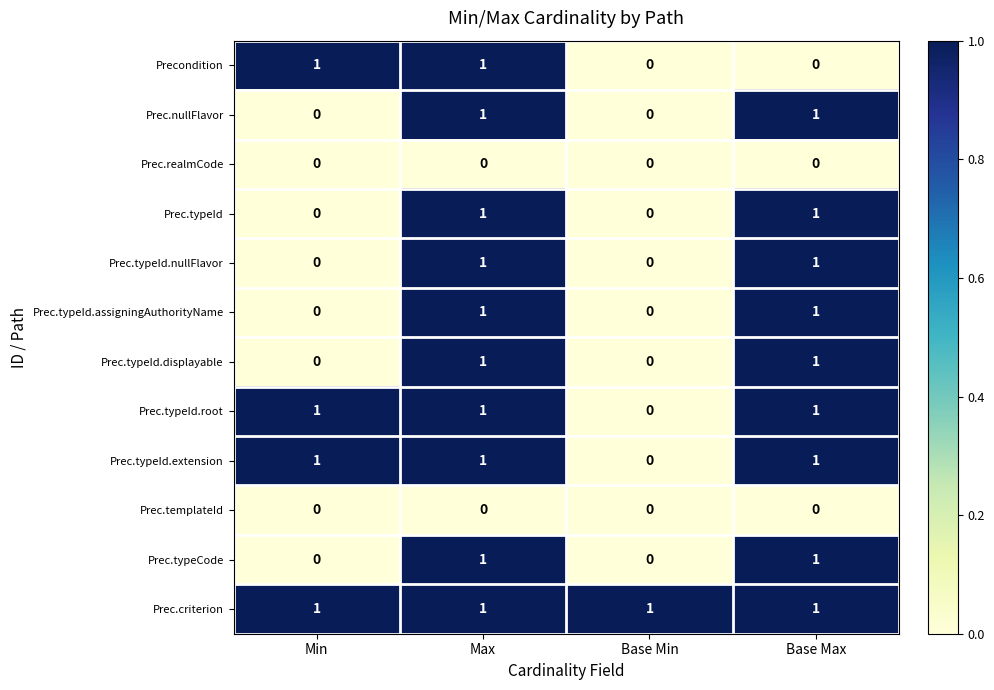

Between Max and Base Max, which series saw the biggest shift?

Precondition